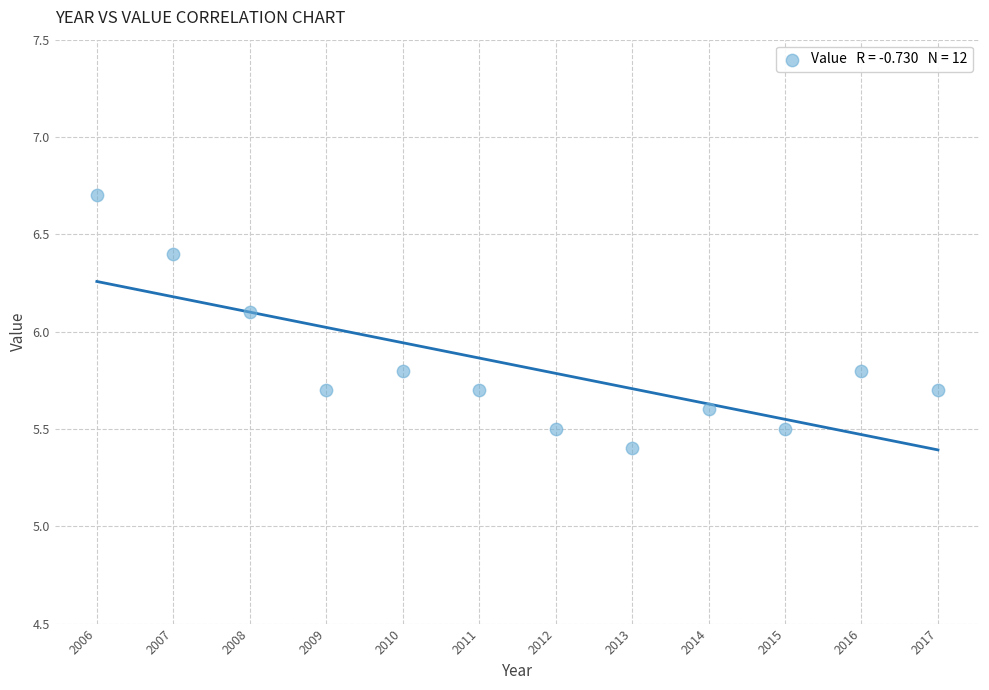

What is the average X value?

2011.5